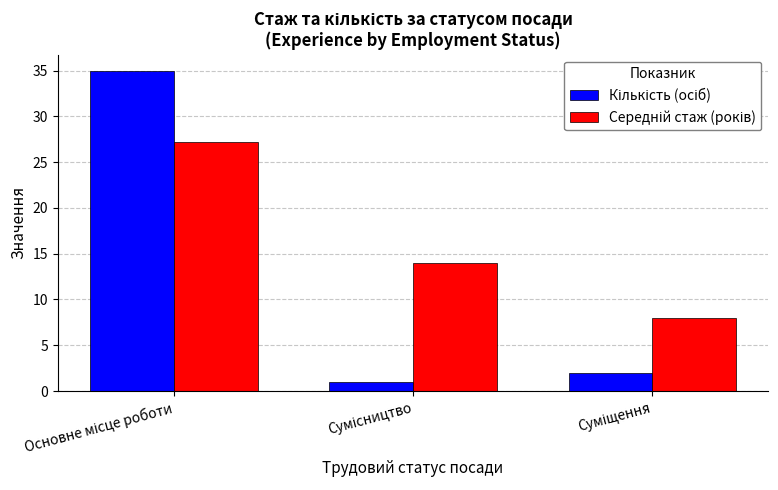

What is the greatest value displayed?

35.0